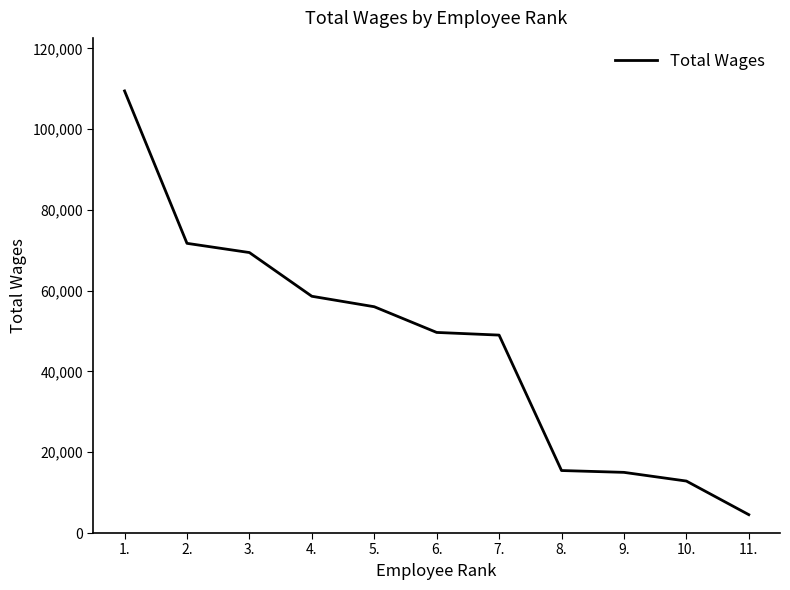

What is the change in value from 5. to 11.?

-51485